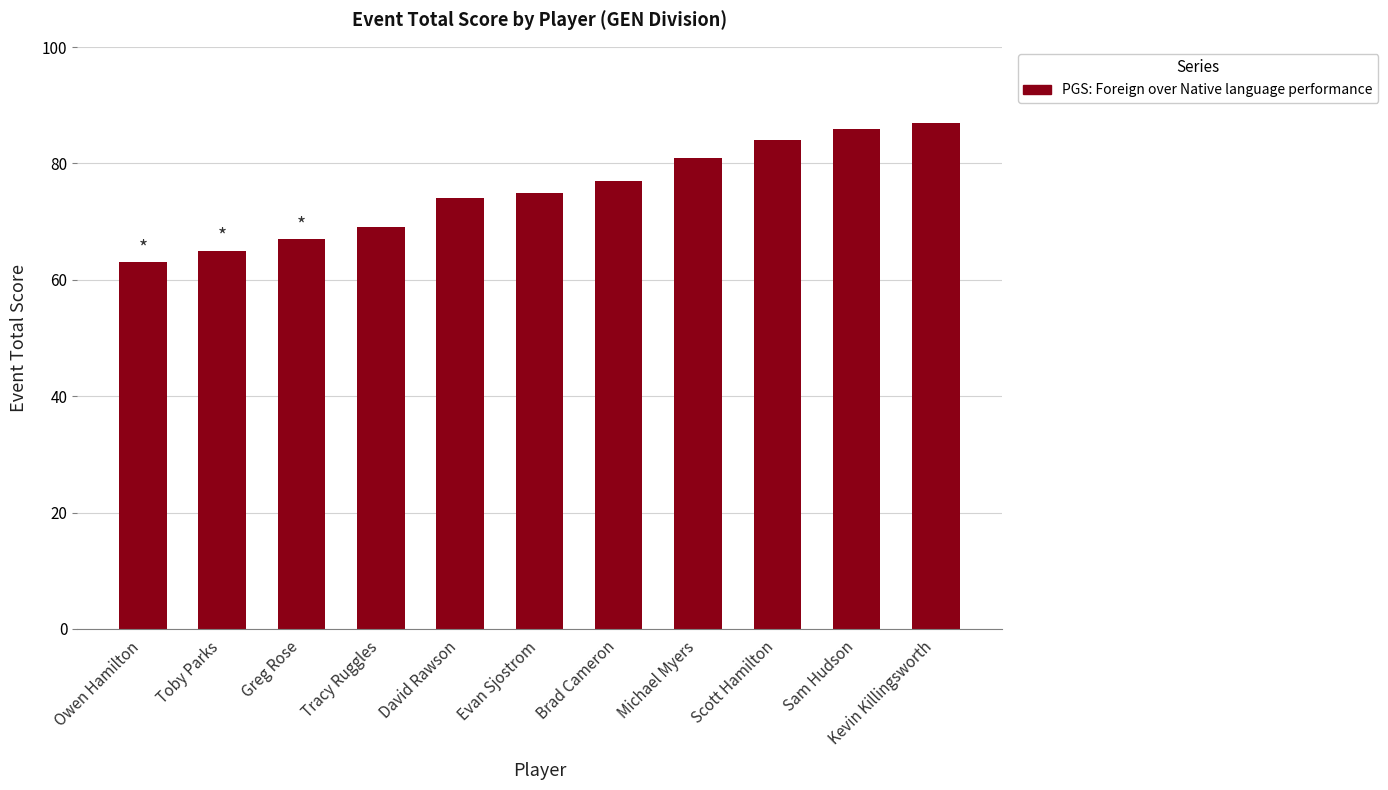

What is the difference between the maximum and second lowest values?

22